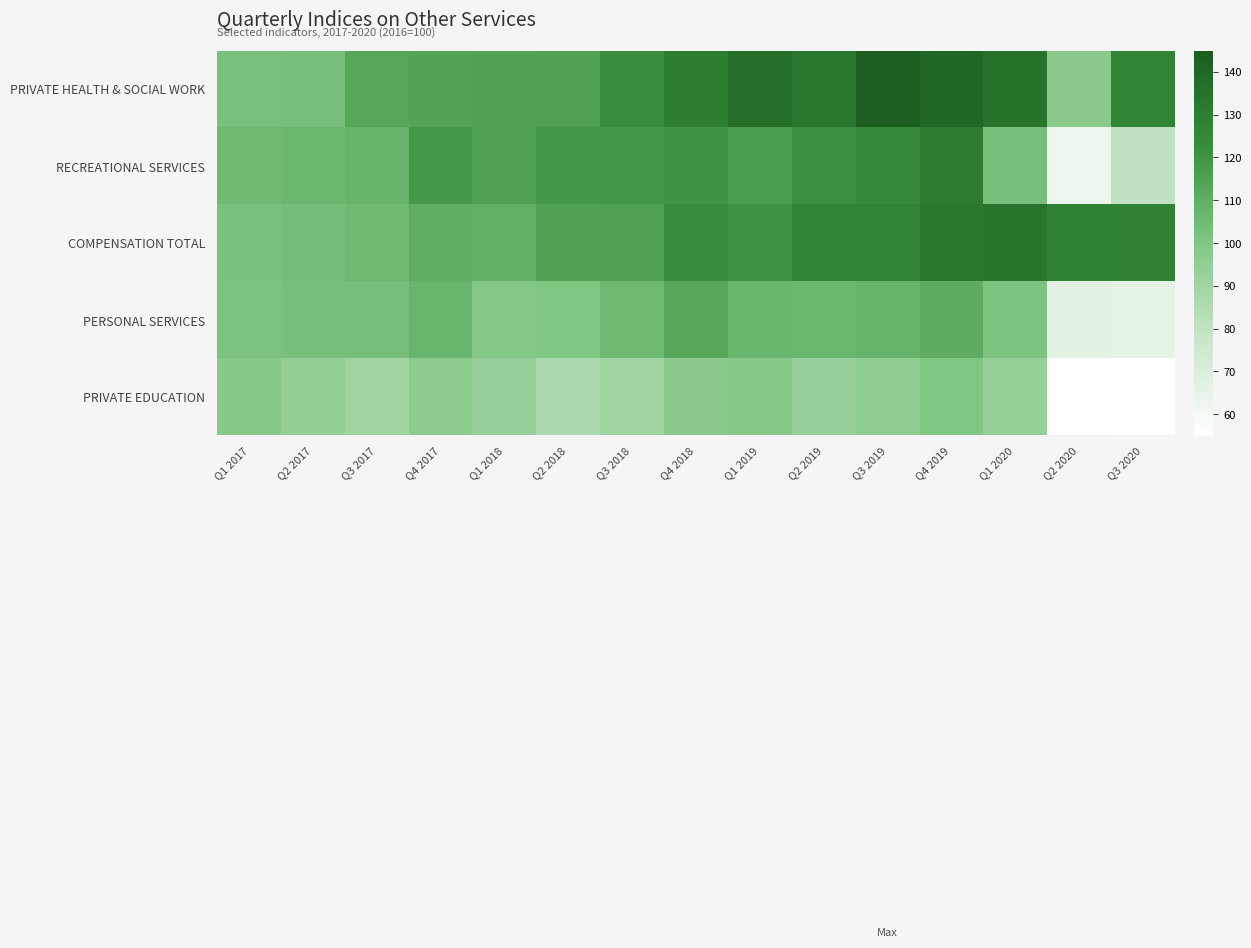

What is the total value across all series at Q1 2018?

530.9